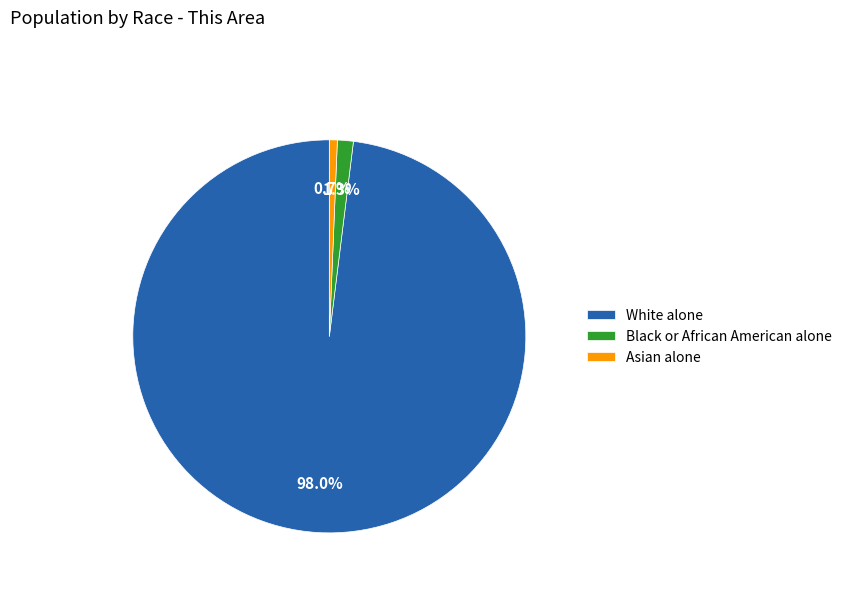

How much of the chart is everything except White alone?

2.0%